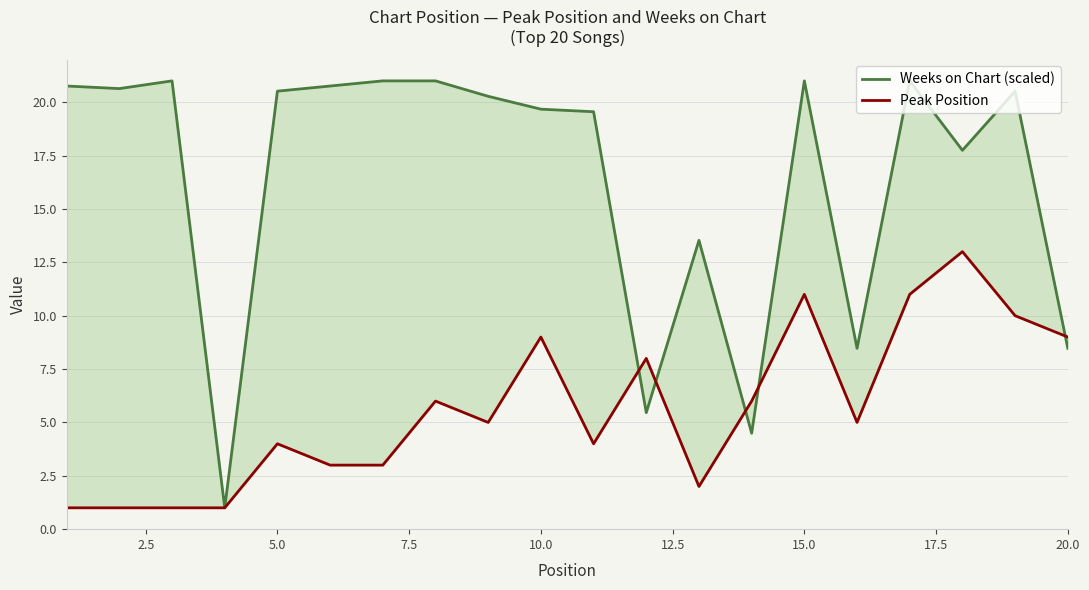

Which series has the widest spread of values?

Weeks on Chart (scaled)